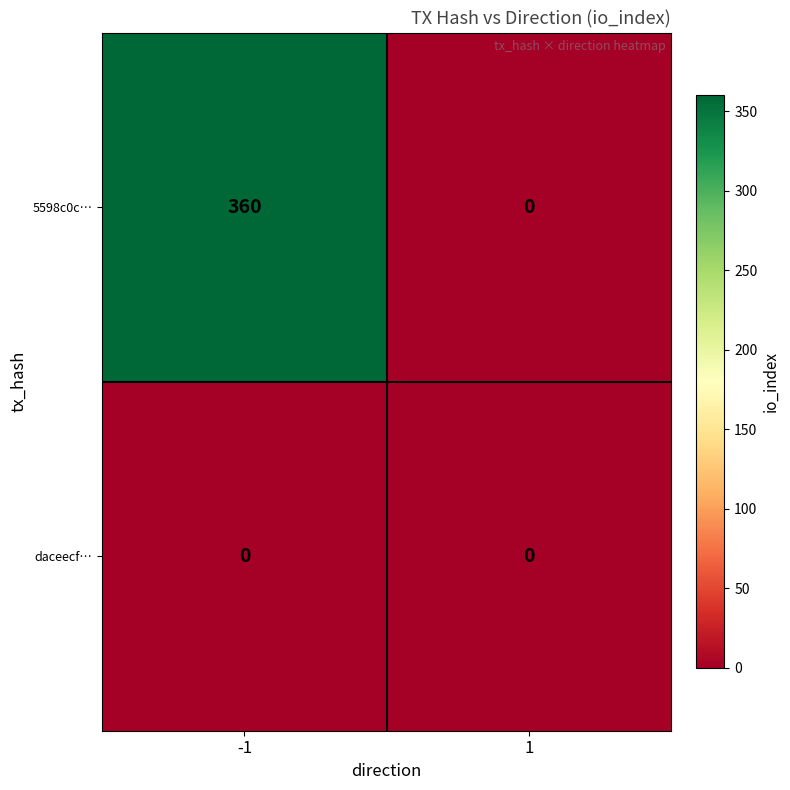

Which series has the widest spread of values?

5598c0c…